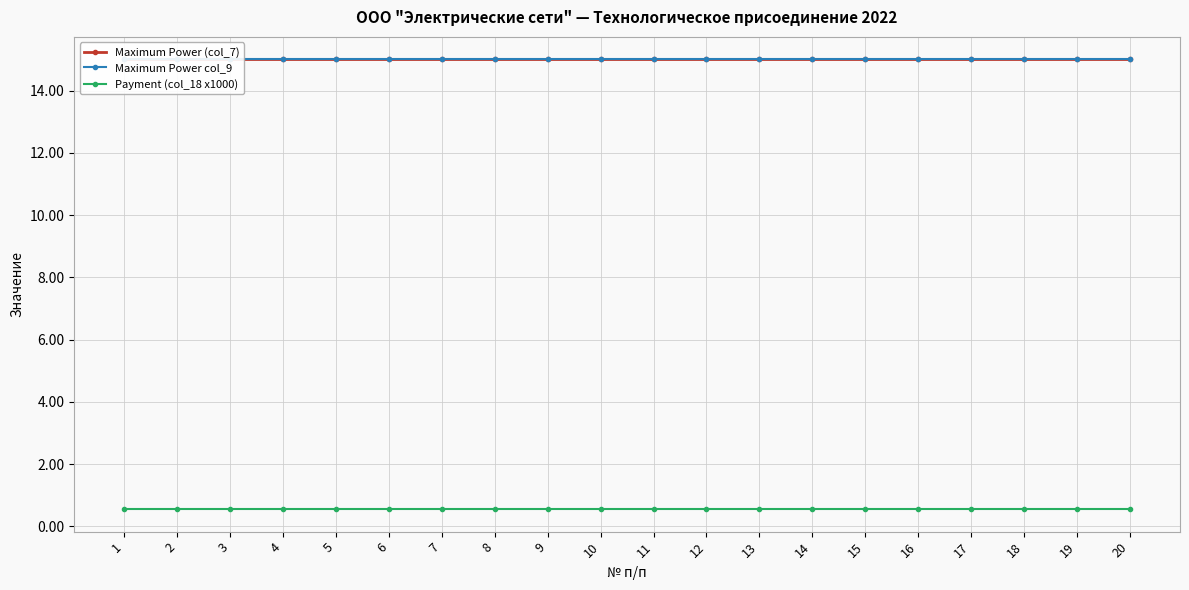

What is the greatest value displayed?

15.0